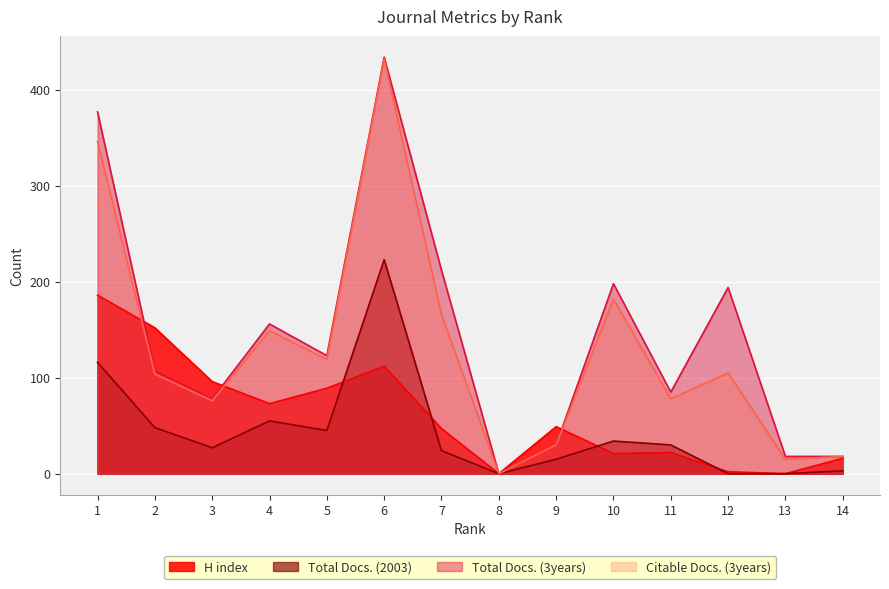

Reading left to right, transcribe all the data shown in this chart.

H index: 186	152	96	73	89	112	47	0	49	21	22	2	0	16
Total Docs. (2003): 116	48	27	55	45	223	24	0	15	34	30	0	0	3
Total Docs. (3years): 377	107	78	156	123	434	212	0	30	198	85	194	18	18
Citable Docs. (3years): 346	104	76	149	119	432	166	0	30	182	78	105	15	18